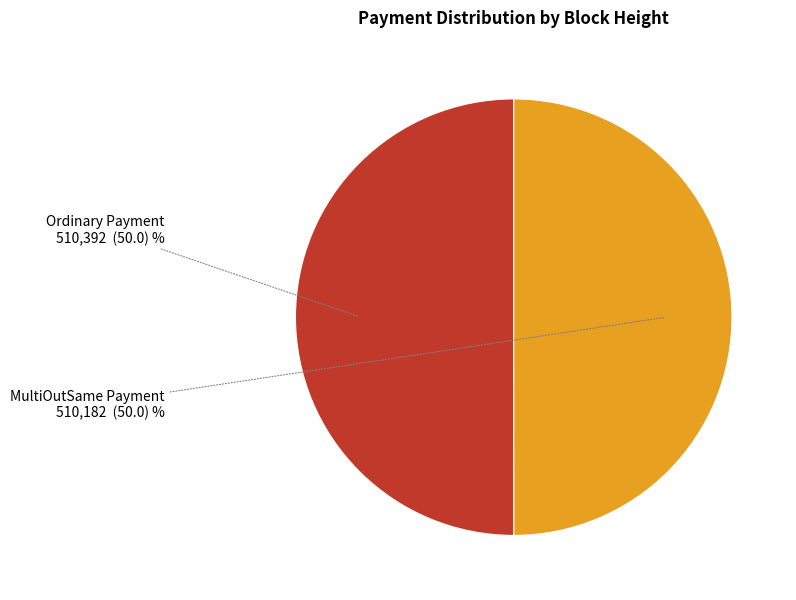

Is the sum of Ordinary Payment and MultiOutSame Payment greater than half?

Yes